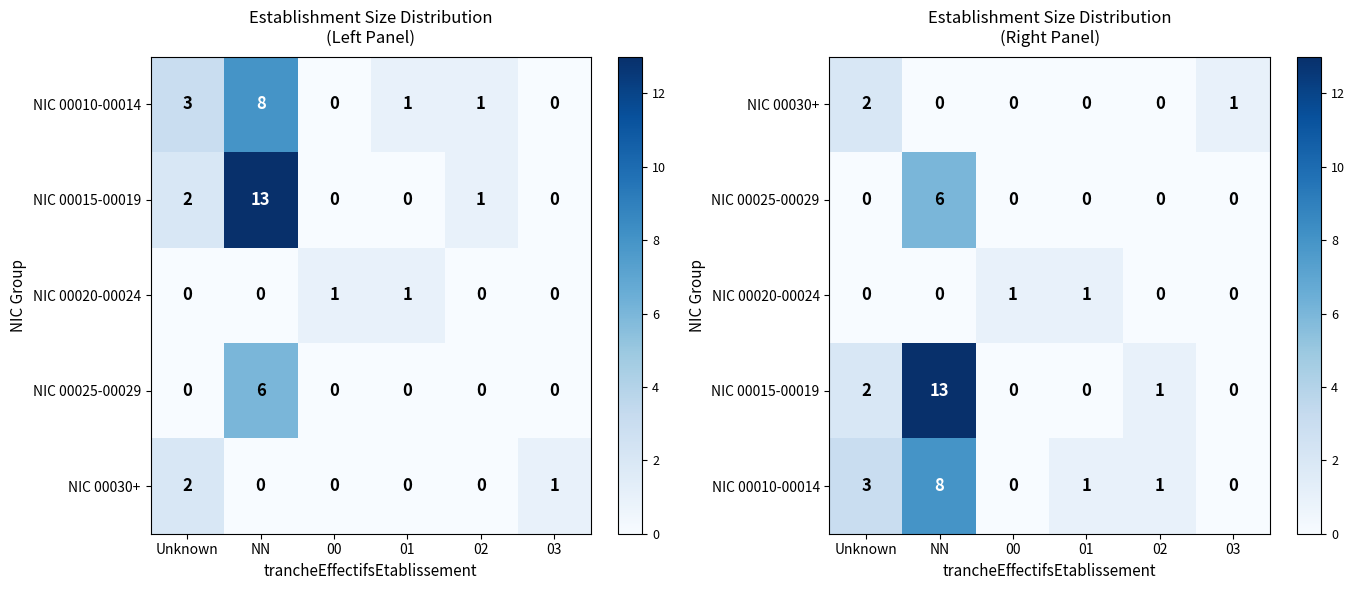

At which label is NIC 00015-00019 closest to 6?

Unknown